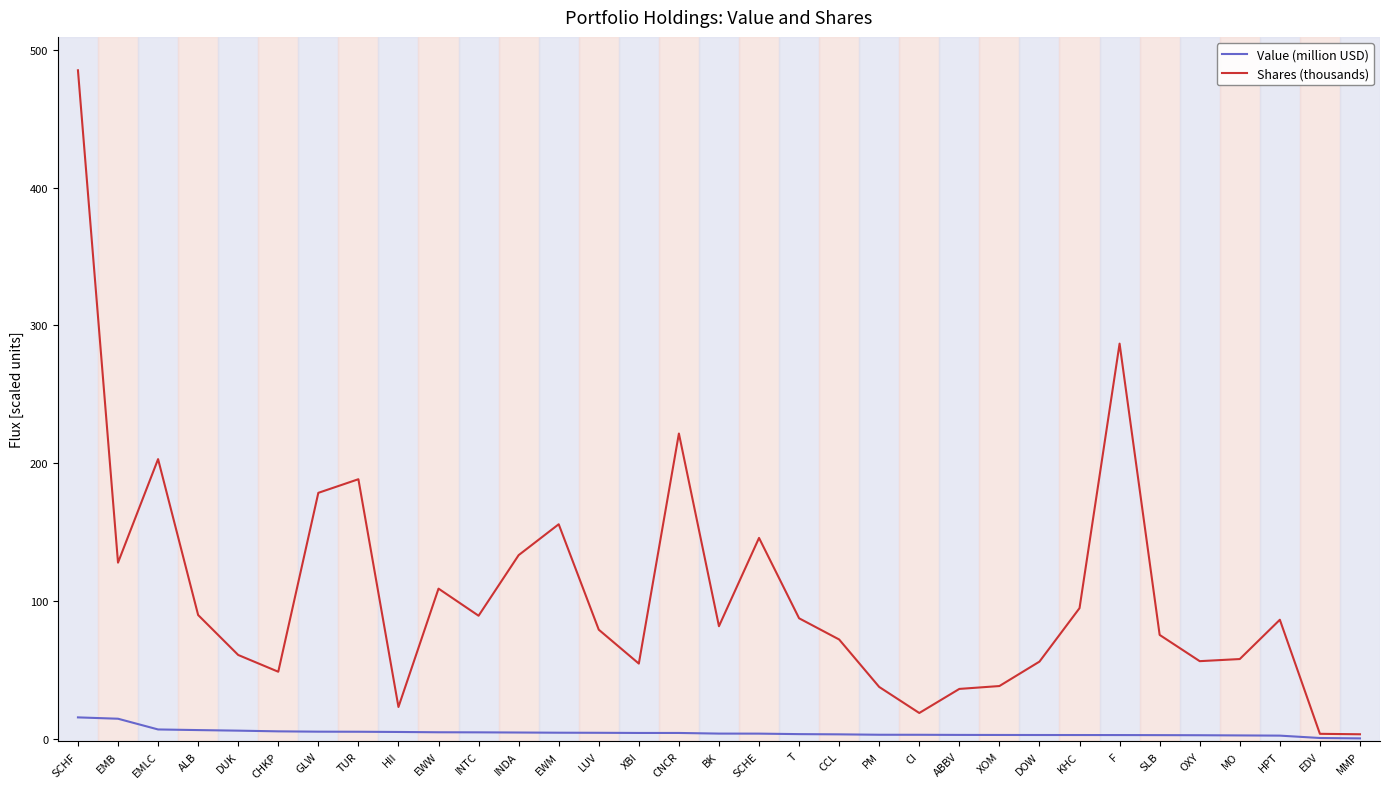

True or false: Shares (thousands) has a value of 72.0 at CCL.

True